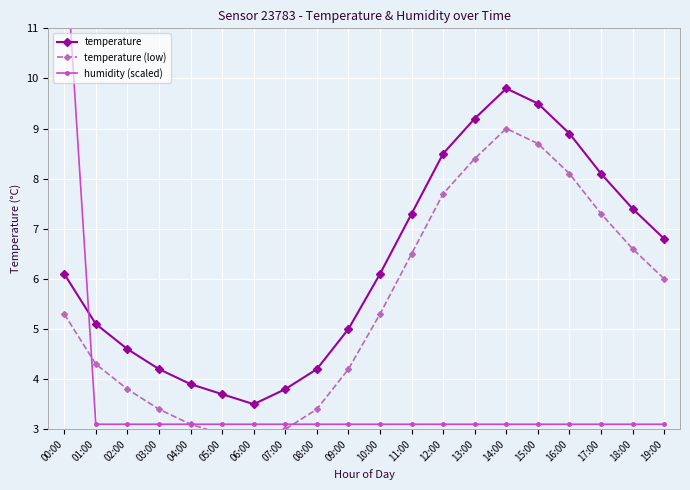

True or false: temperature and humidity (scaled) intersect in this chart.

True